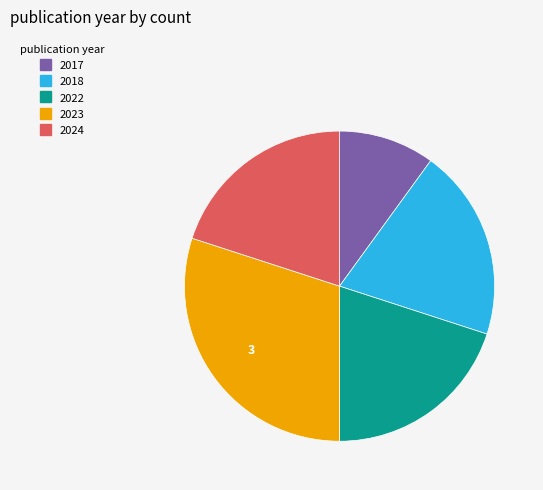

Count the number of slices in the pie.

5